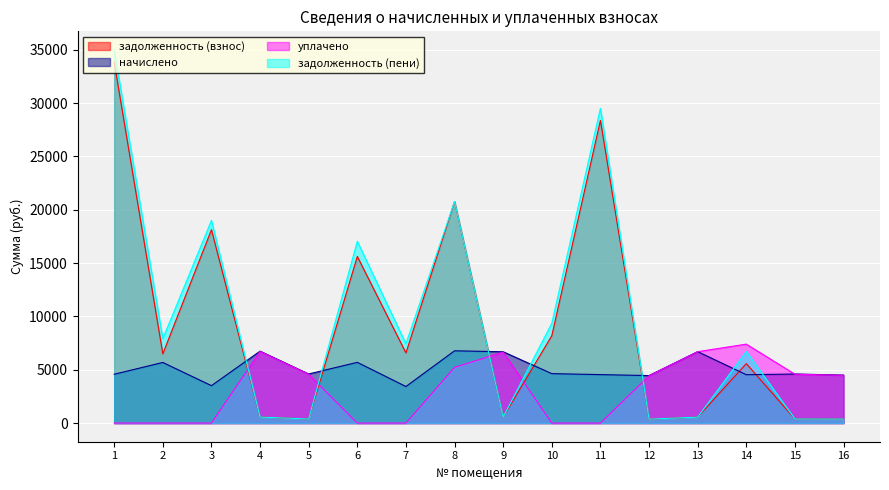

What is the difference between the second highest and minimum values in the уплачено series?

6709.0